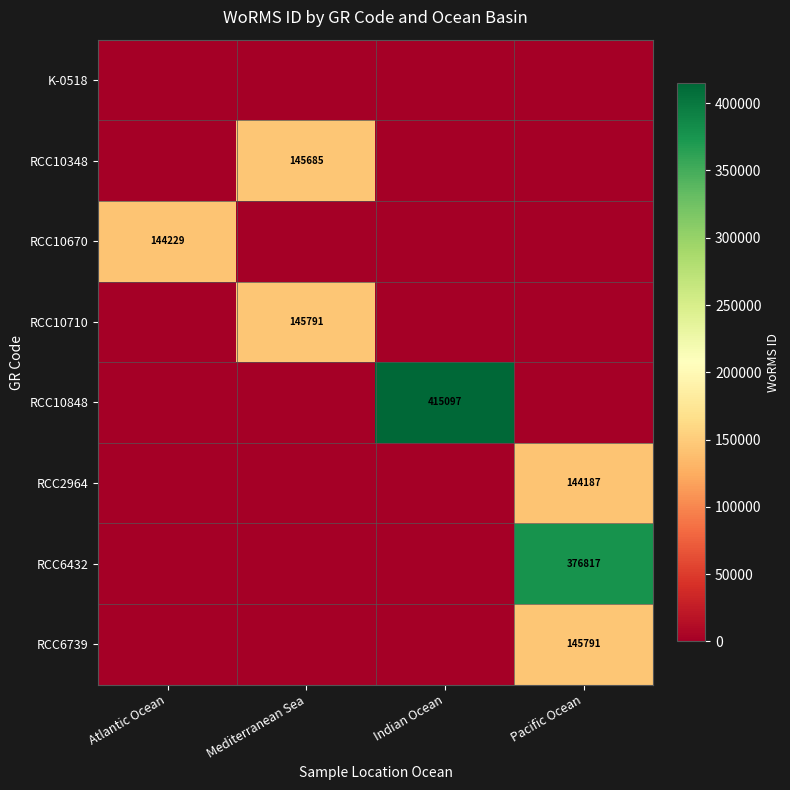

The value of RCC10670 at Atlantic Ocean is 144229. True or false?

True